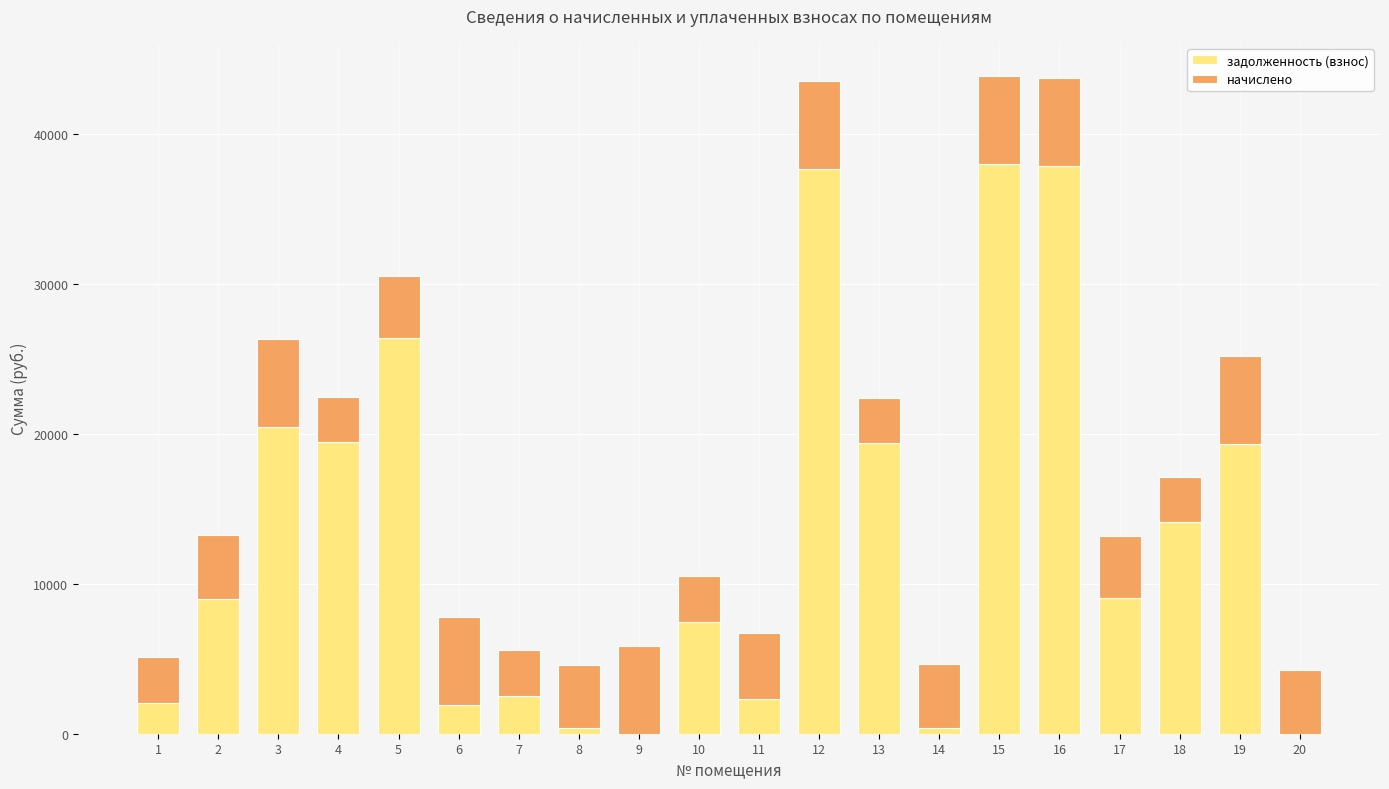

Are the bars horizontal?

No